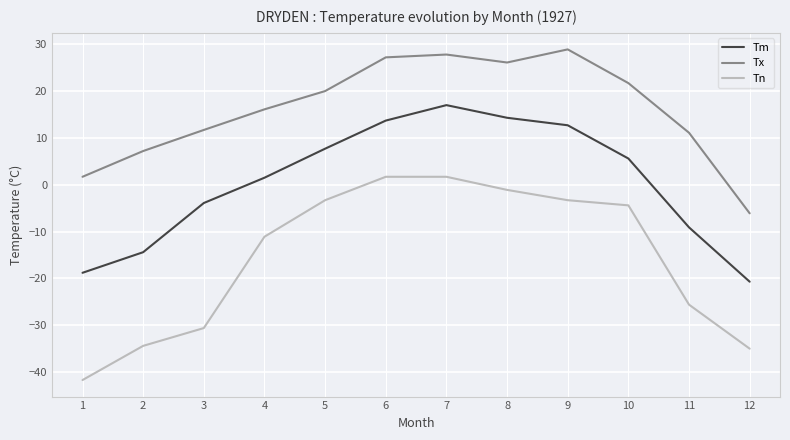

What are all the series names shown in the legend?

Tm, Tx, Tn